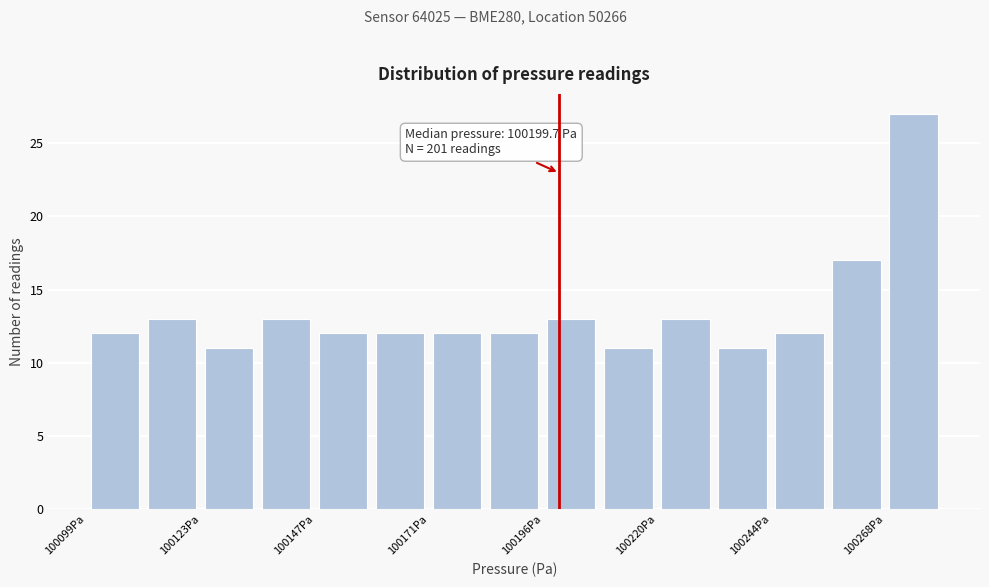

Read against the x-axis, roughly where is the centre of the tallest bar?

100275